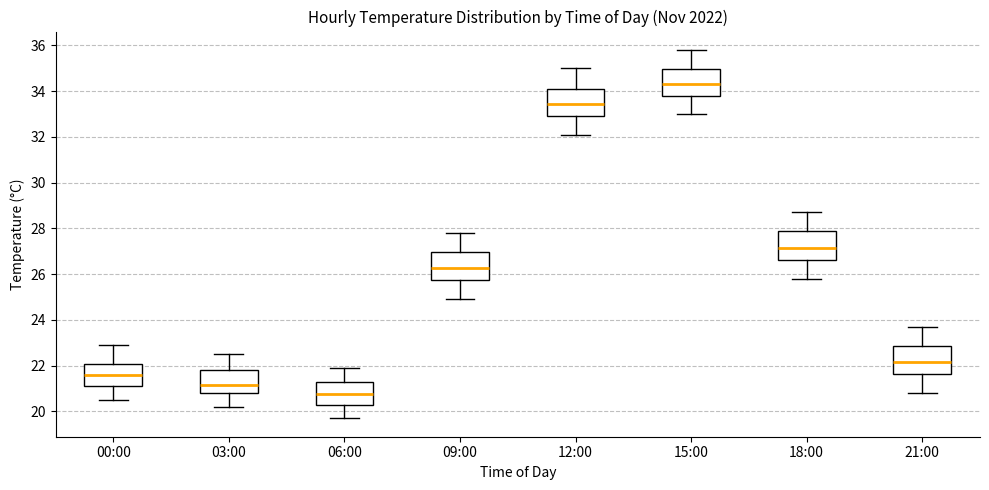

Reading left to right, transcribe this box plot: for each box, give where its median line is, the range the box spans, and where its two whiskers end, as read against the y-axis. The values are not printed on the chart, so give them approximately, as read against the axis.

00:00: median 21.6, box 21.2 to 22.0, whiskers 20.6 to 23.0
03:00: median 21.2, box 20.8 to 21.8, whiskers 20.2 to 22.6
06:00: median 20.8, box 20.4 to 21.4, whiskers 19.8 to 22.0
09:00: median 26.2, box 25.8 to 27.0, whiskers 25.0 to 27.8
12:00: median 33.4, box 33.0 to 34.2, whiskers 32.2 to 35.0
15:00: median 34.4, box 33.8 to 35.0, whiskers 33.0 to 35.8
18:00: median 27.2, box 26.6 to 27.8, whiskers 25.8 to 28.8
21:00: median 22.2, box 21.6 to 22.8, whiskers 20.8 to 23.8